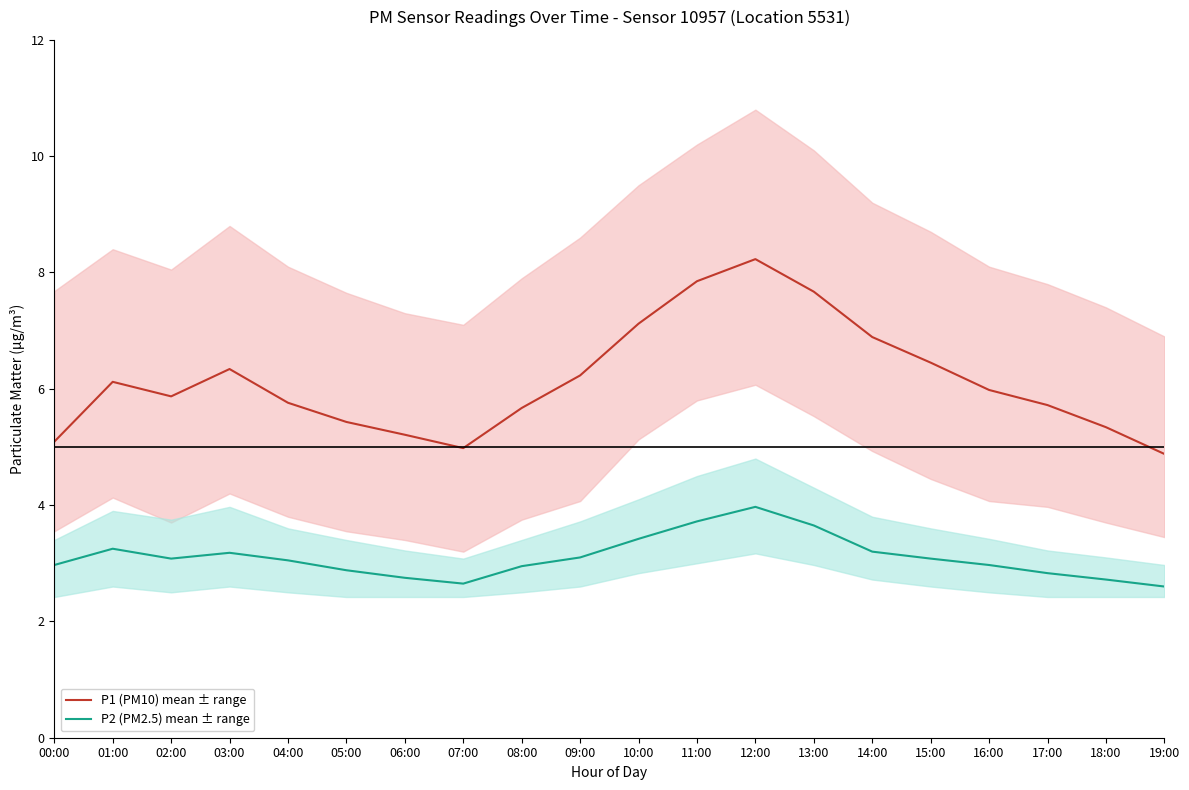

Is this an area chart (filled region under the line)?

No